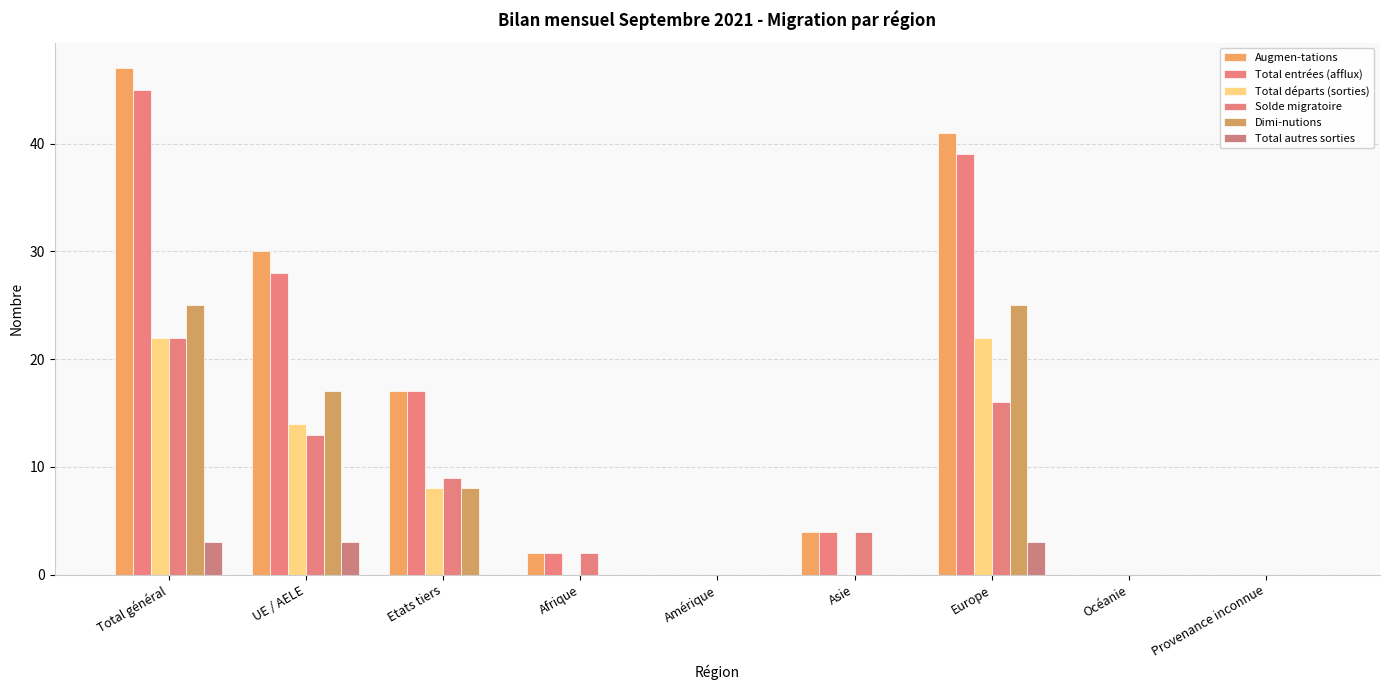

How many distinct data groups are displayed?

6